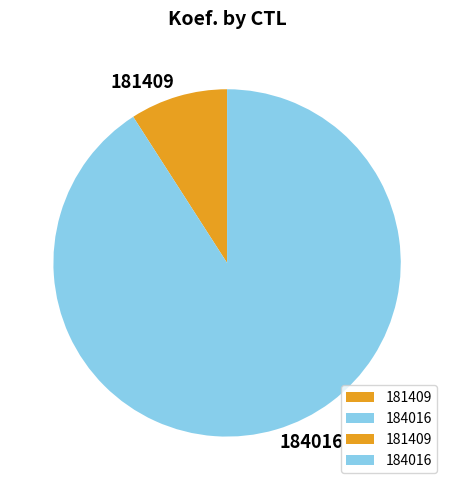

True or false: 184016 accounts for 91% of the total.

True